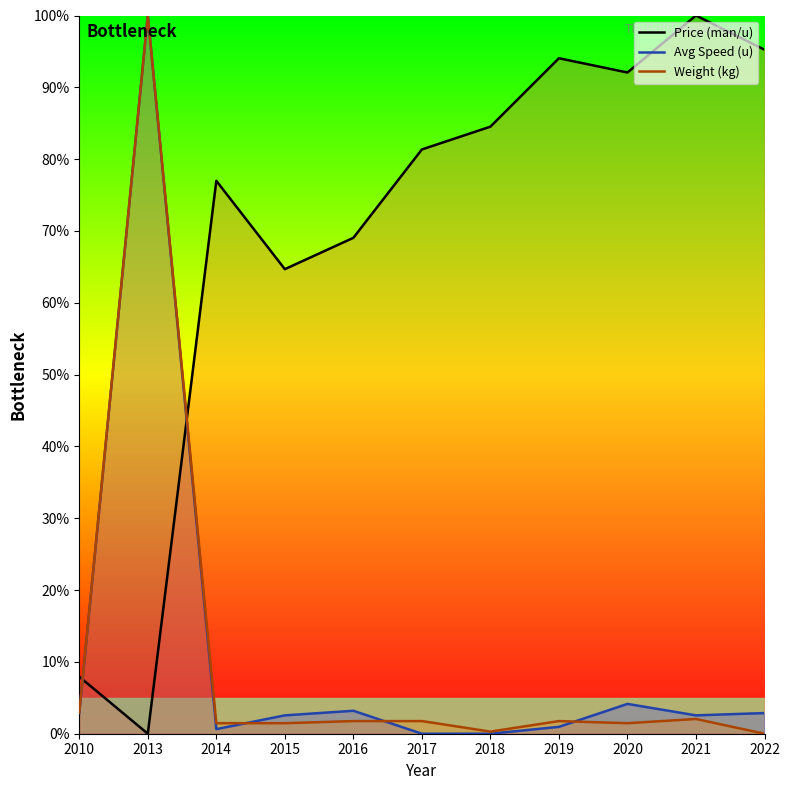

Is the value of Price (man/u) at 2018 greater than the value of Avg Speed (u) at 2016?

Yes